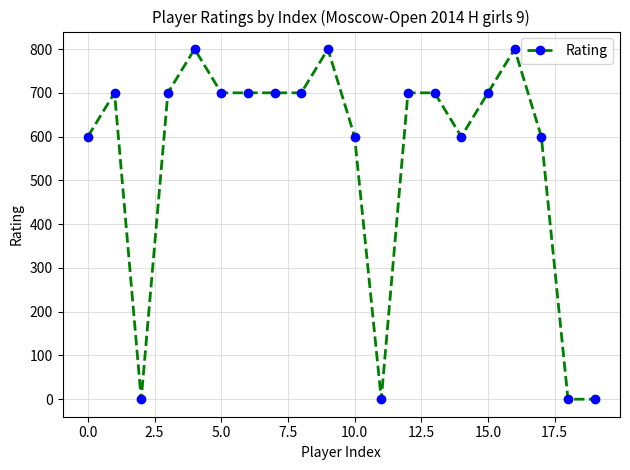

What is the value of the 11th point from the left?

600